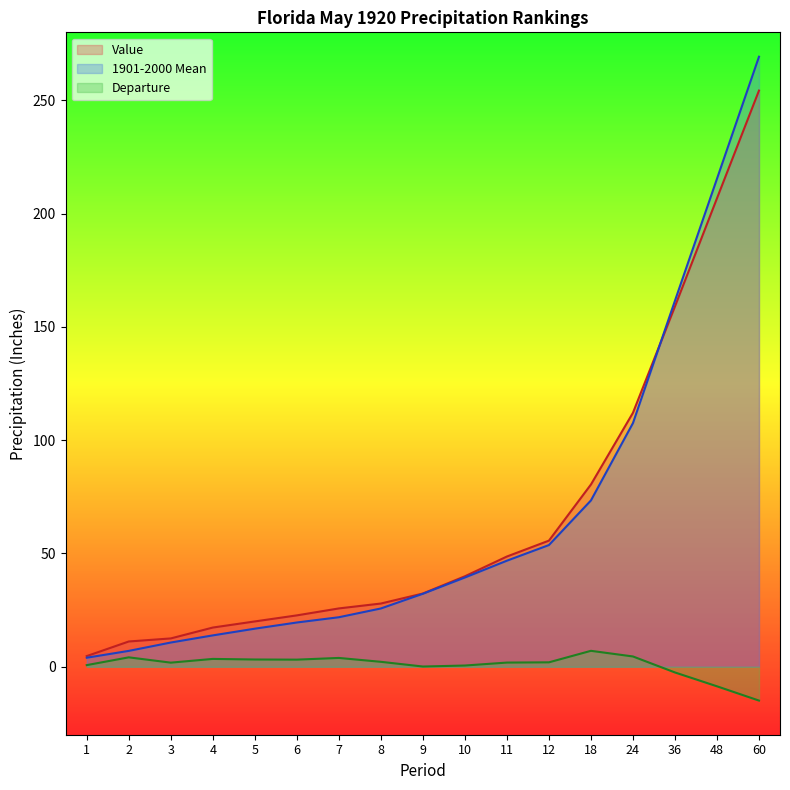

The Departure series shows 2.4 at 11. True or false?

False